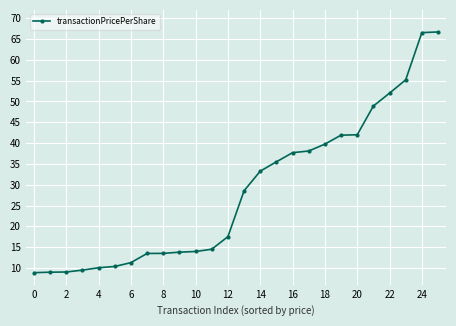

What is the difference between the maximum and minimum values?

57.8